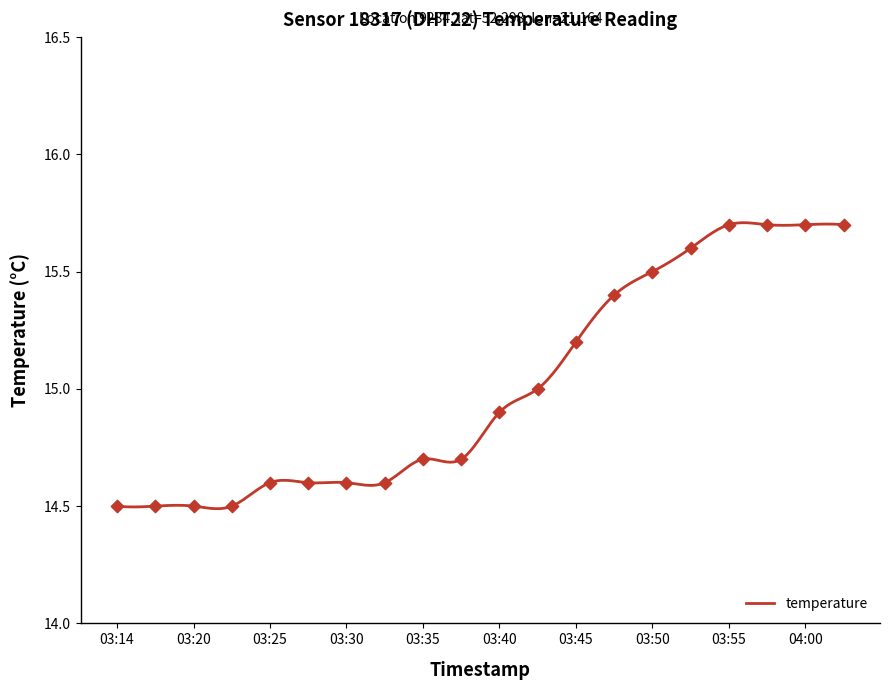

Approximately how many times larger is the value at 03:32 compared to 03:50?

0.9